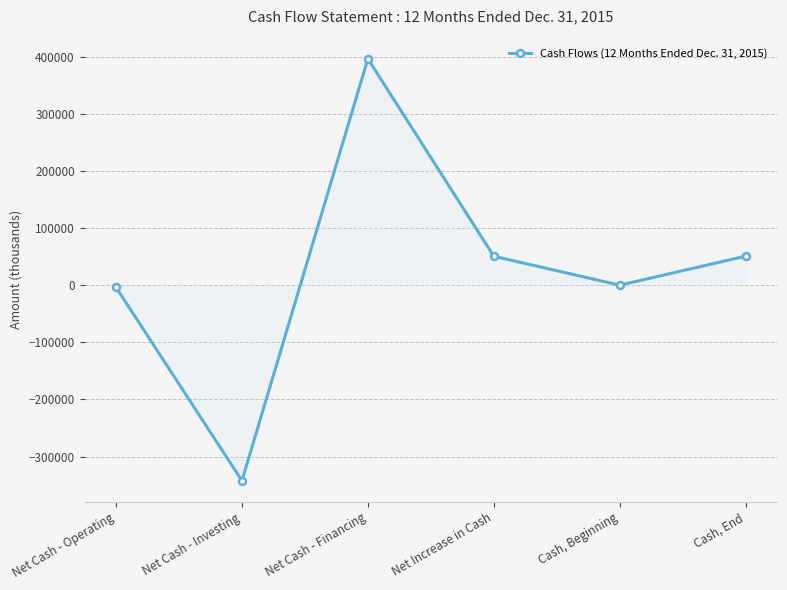

How many interior local valleys (lower than both neighbors) does the data have?

2